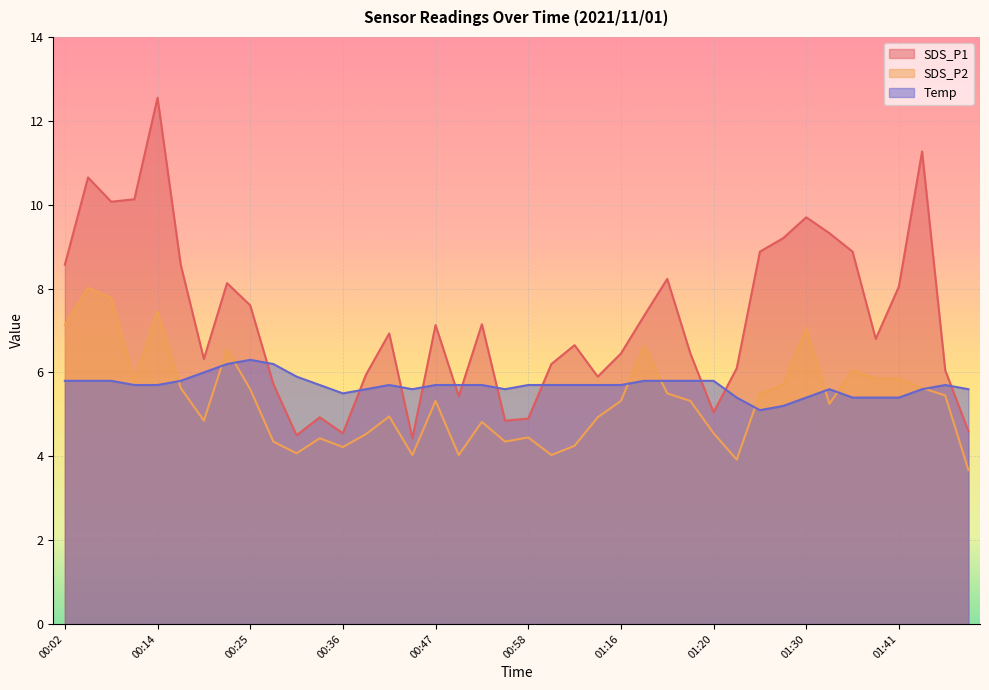

Which series has the largest range (max minus min)?

SDS_P1